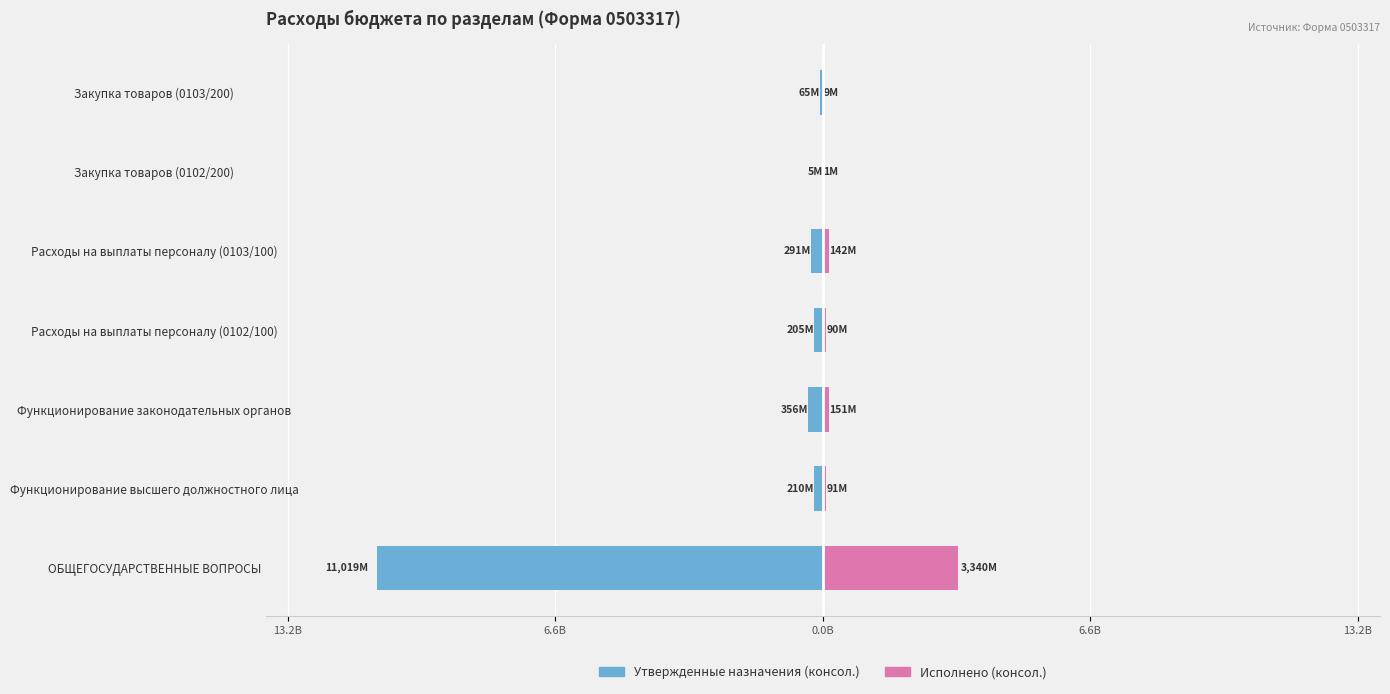

What is the difference between the maximum and minimum values in the Исполнено (консол.) series?

3338718067.4